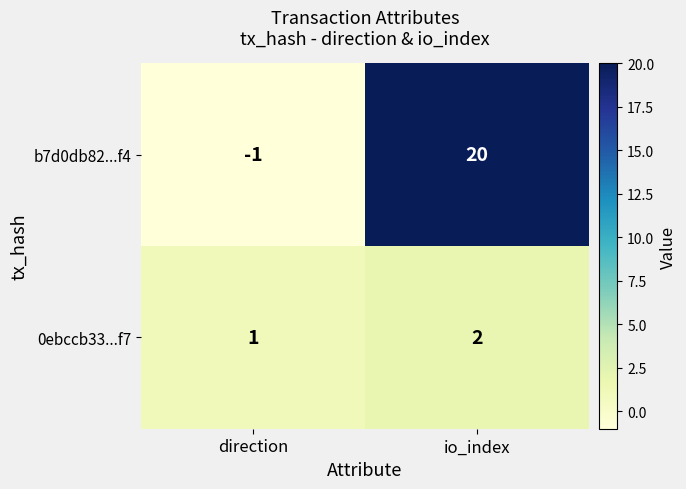

Rank the series by their maximum value, from highest to lowest.

b7d0db82...f4, 0ebccb33...f7